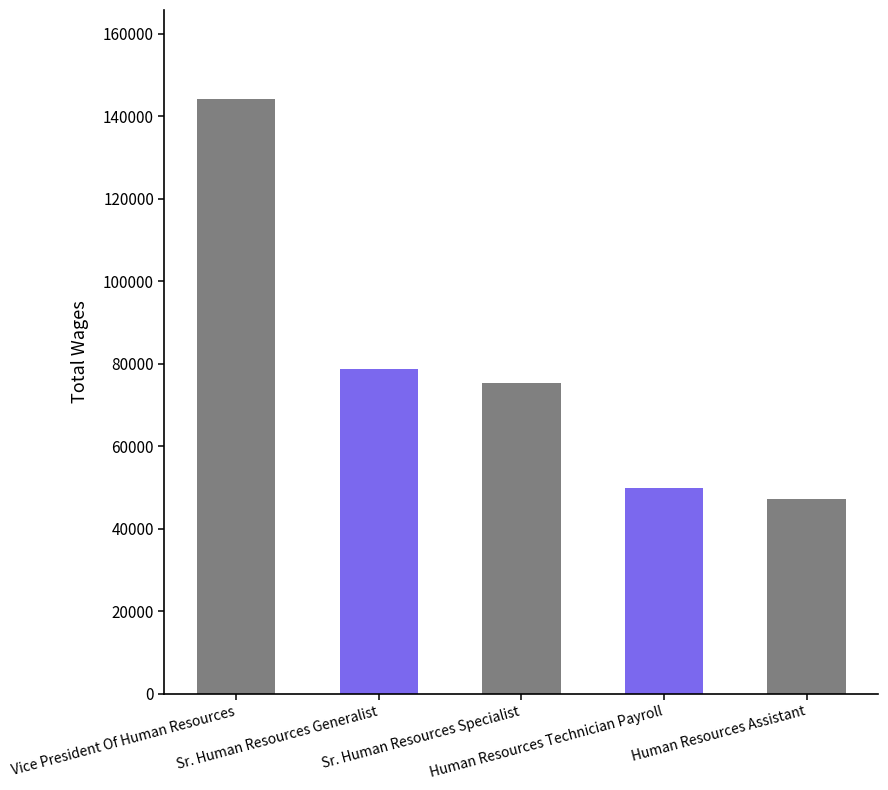

Which category has the lowest value across all series?

Human Resources Assistant